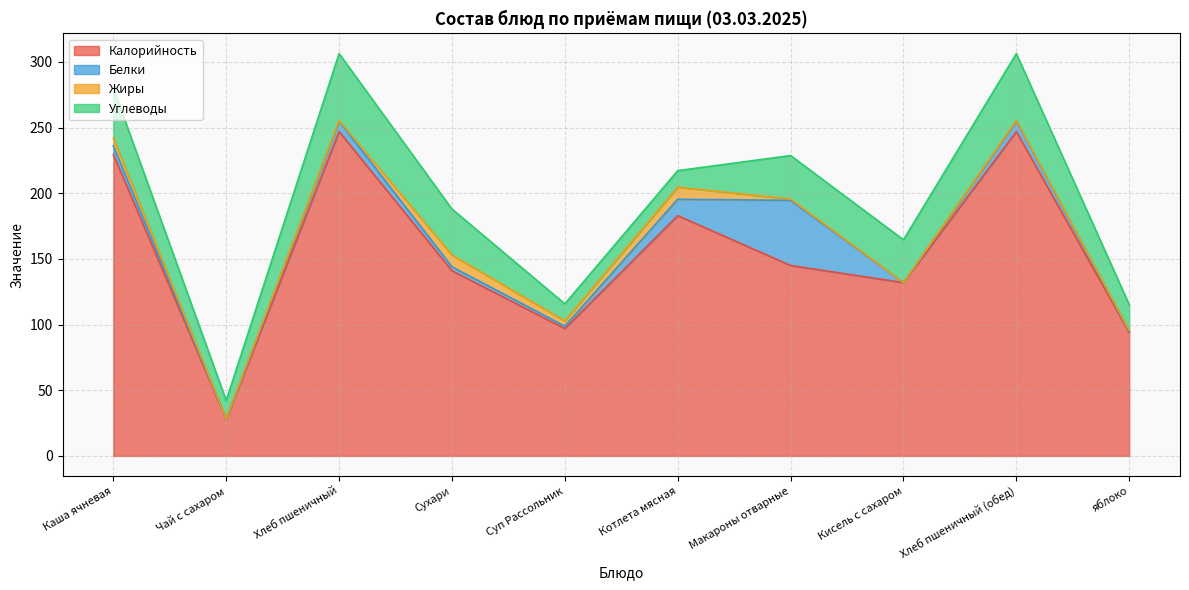

At how many categories does at least one series exceed 66?

9